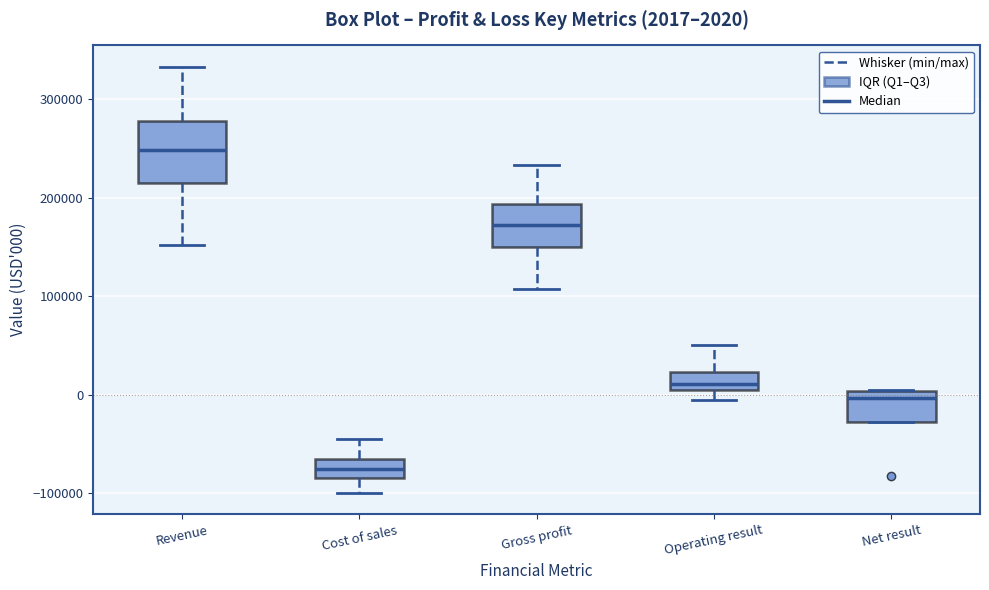

Which box has the highest median line?

Revenue